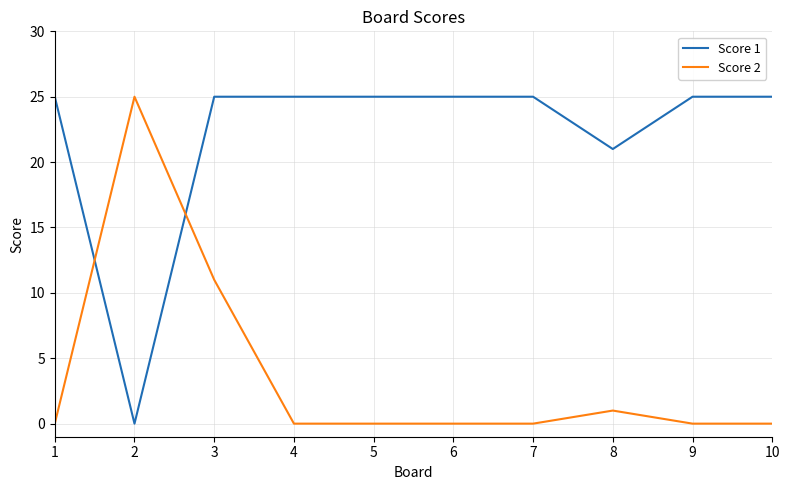

At which category does Score 1 reach its first local valley?

2